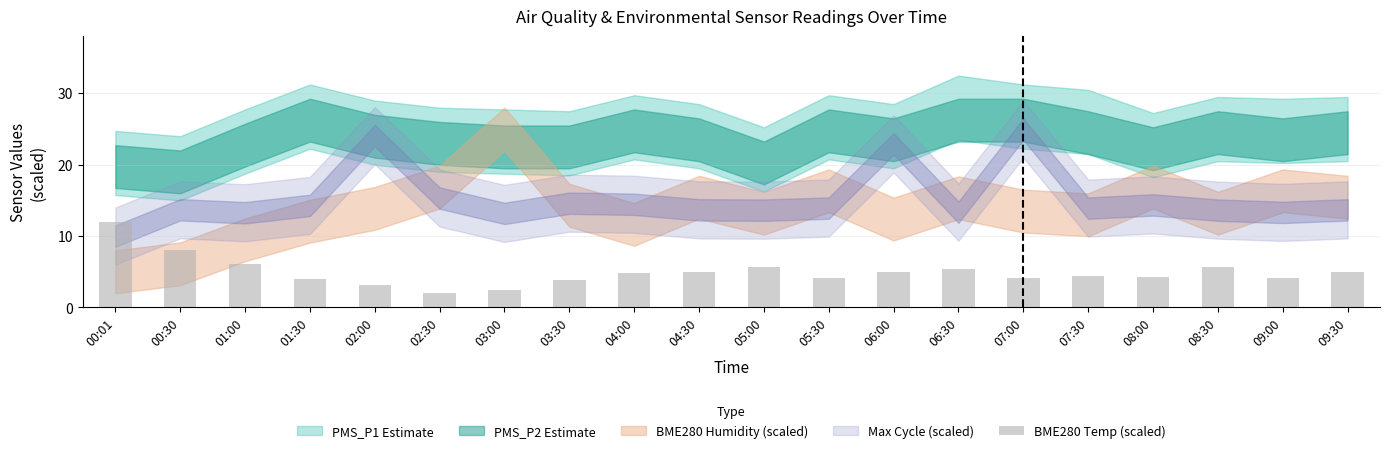

What is the greatest value displayed?

12.0